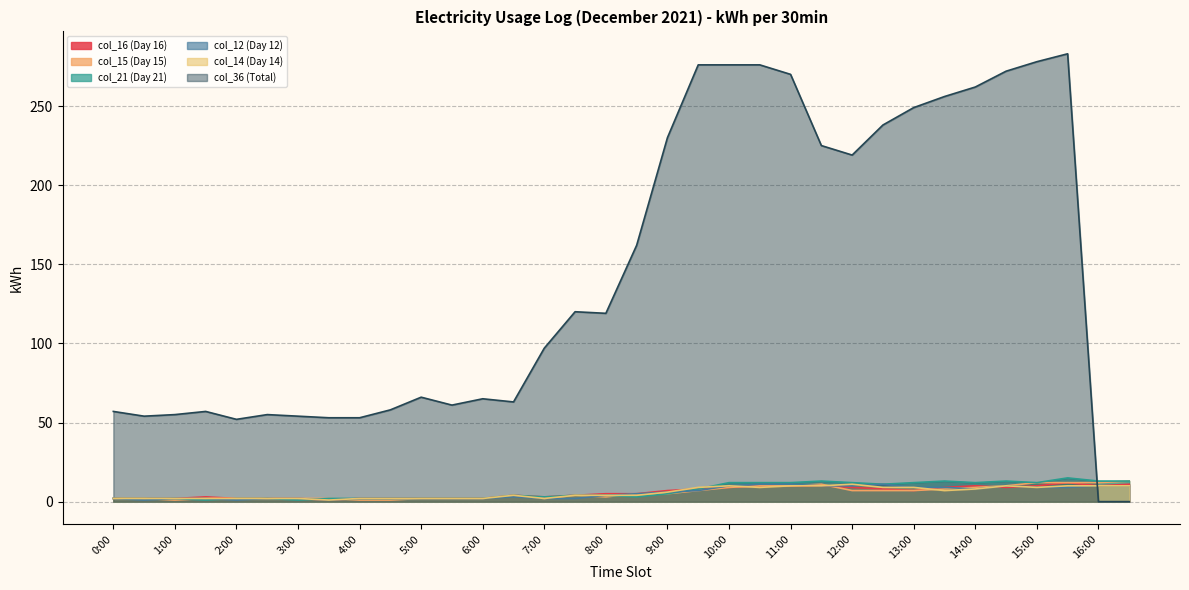

What is the value of the col_15 (Day 15) point at the 30th from the left?

10